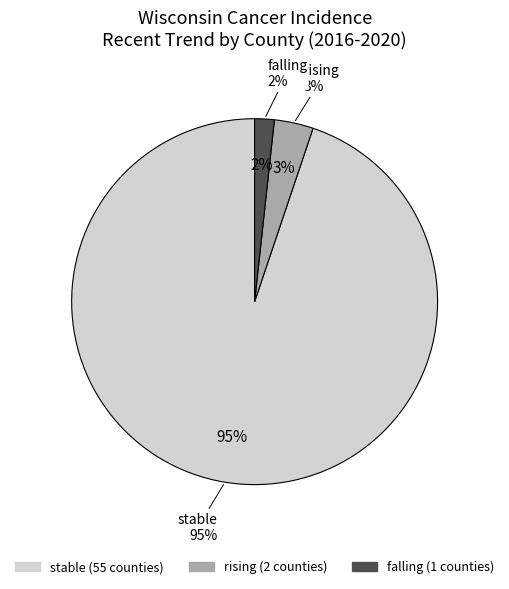

Which category has the biggest portion of the pie?

stable